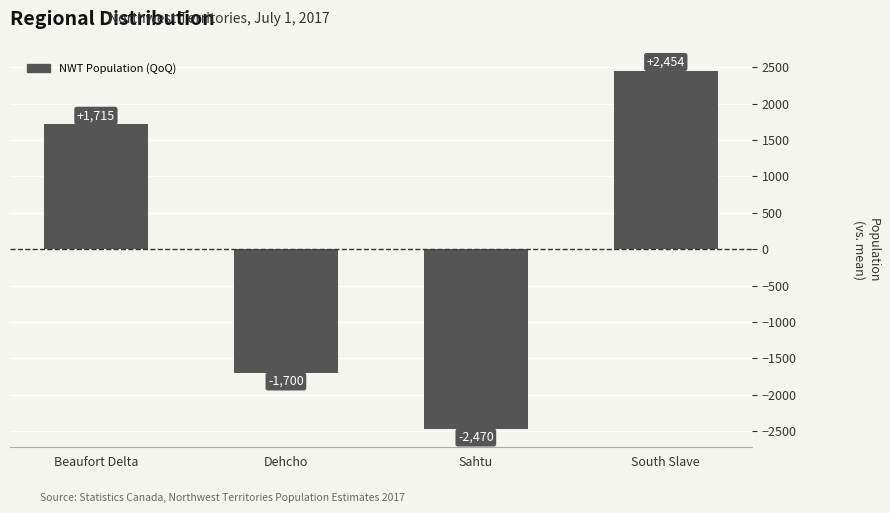

How many bars are there in total?

4